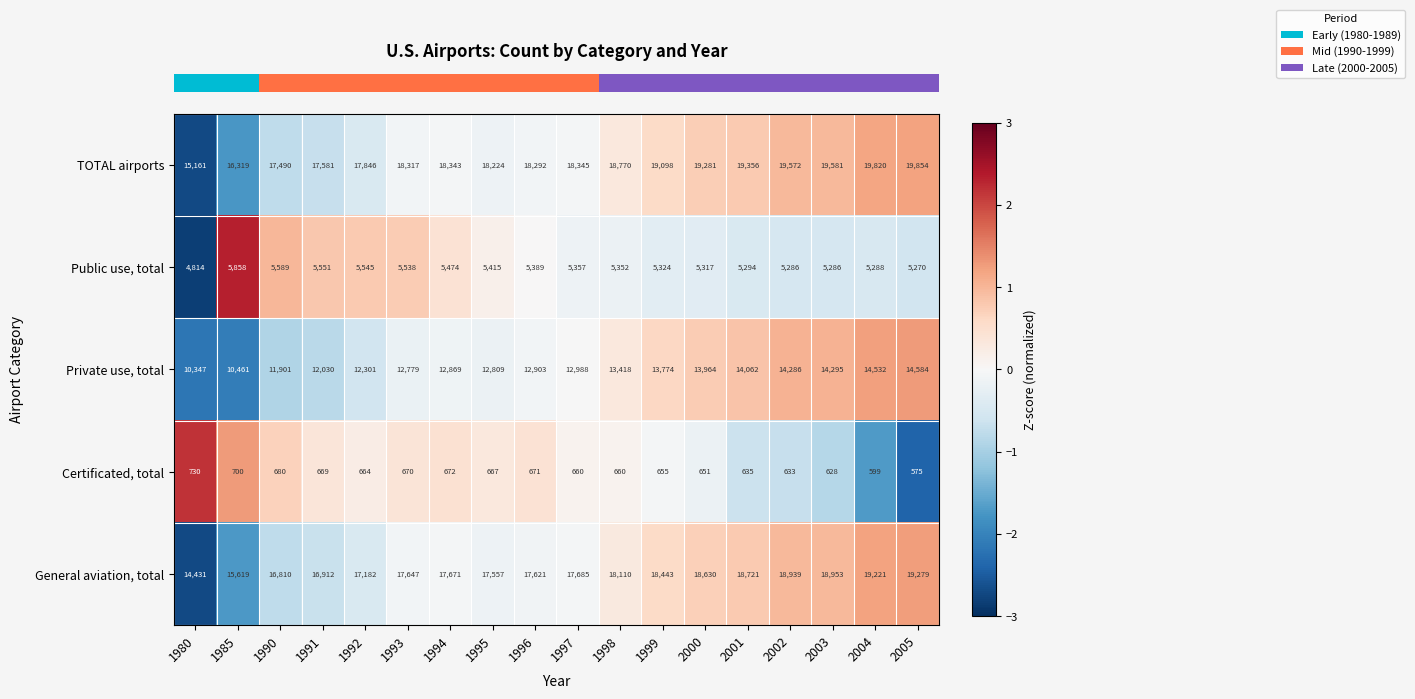

Which series has the largest total across all categories?

TOTAL airports